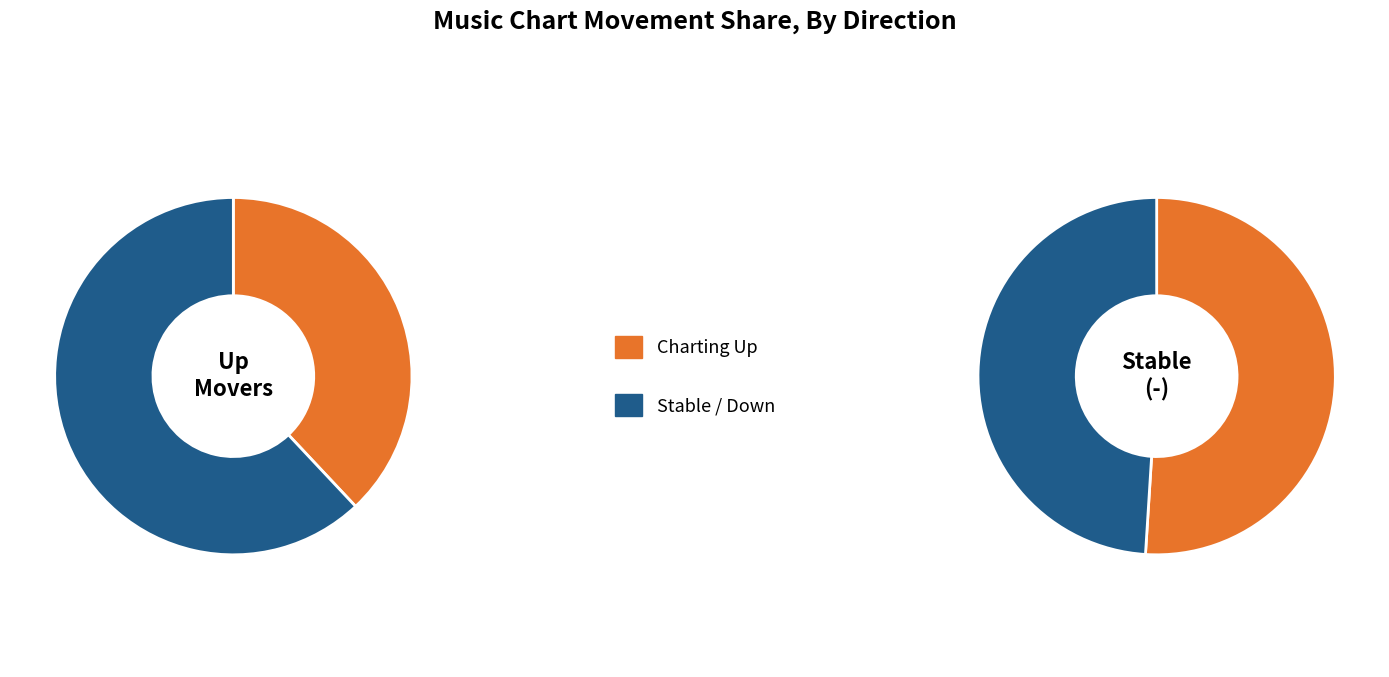

The - slice represents 39% of the pie. True or false?

False